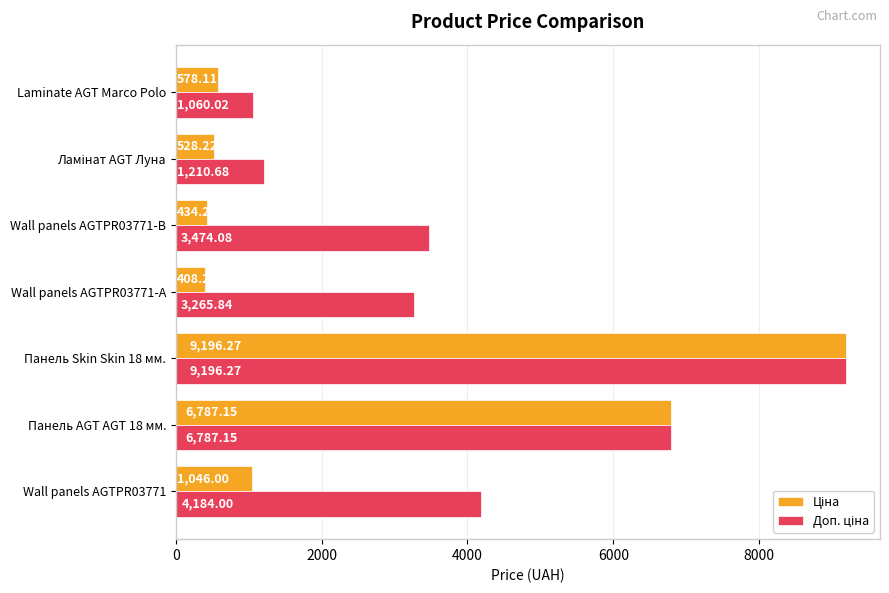

At which category is the sum across all series the highest?

Панель Skin Skin 18 мм.